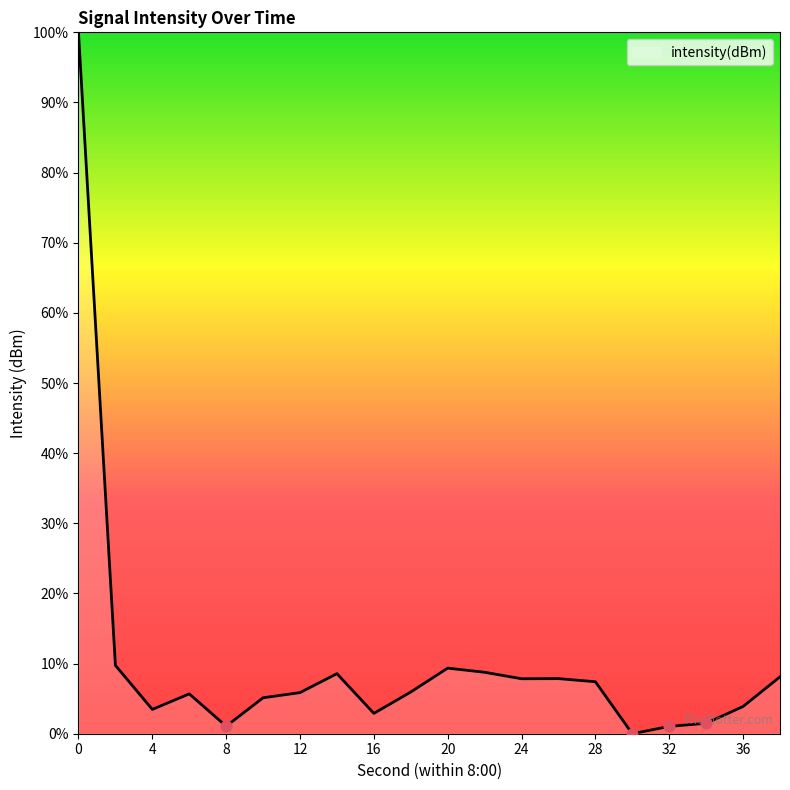

Does the chart have visible grid lines?

No